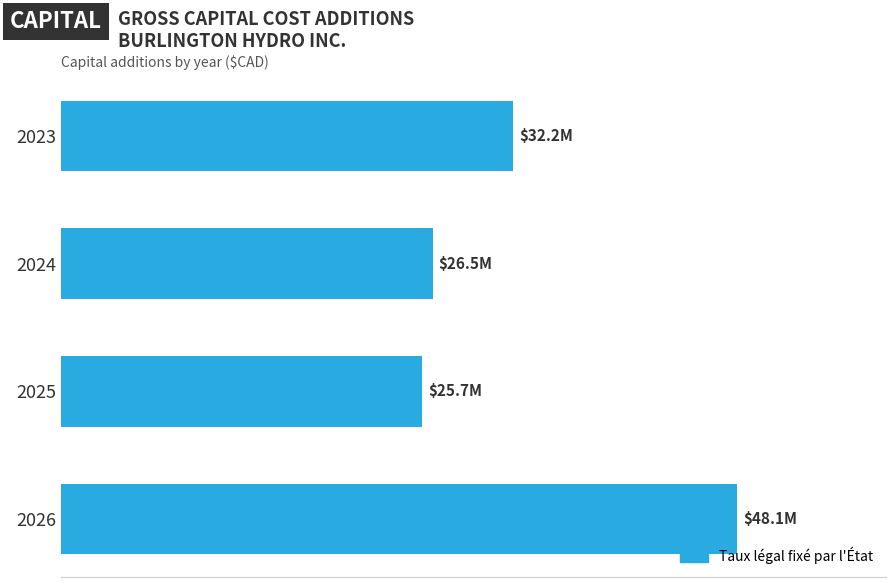

What is the difference between the maximum and minimum values?

22394280.4